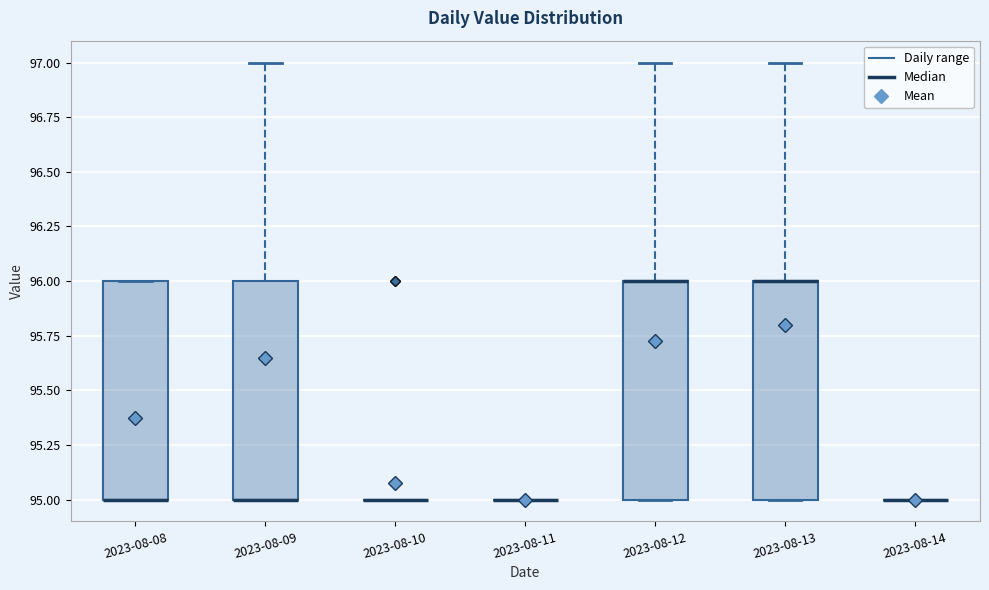

Reading left to right, read every box against the y-axis: the position of its median line, the range the box covers, and the ends of its whiskers. The values are not printed on the chart, so give them approximately, as read against the axis.

2023-08-08: median 95 (drawn on the box's lower edge), box 95 to 96, whiskers 95 to 96
2023-08-09: median 95 (drawn on the box's lower edge), box 95 to 96, whiskers 95 to 97
2023-08-10: box collapsed to a line at 95, whiskers 95 to 95
2023-08-11: box collapsed to a line at 95, whiskers 95 to 95
2023-08-12: median 96 (drawn on the box's upper edge), box 95 to 96, whiskers 95 to 97
2023-08-13: median 96 (drawn on the box's upper edge), box 95 to 96, whiskers 95 to 97
2023-08-14: box collapsed to a line at 95, whiskers 95 to 95